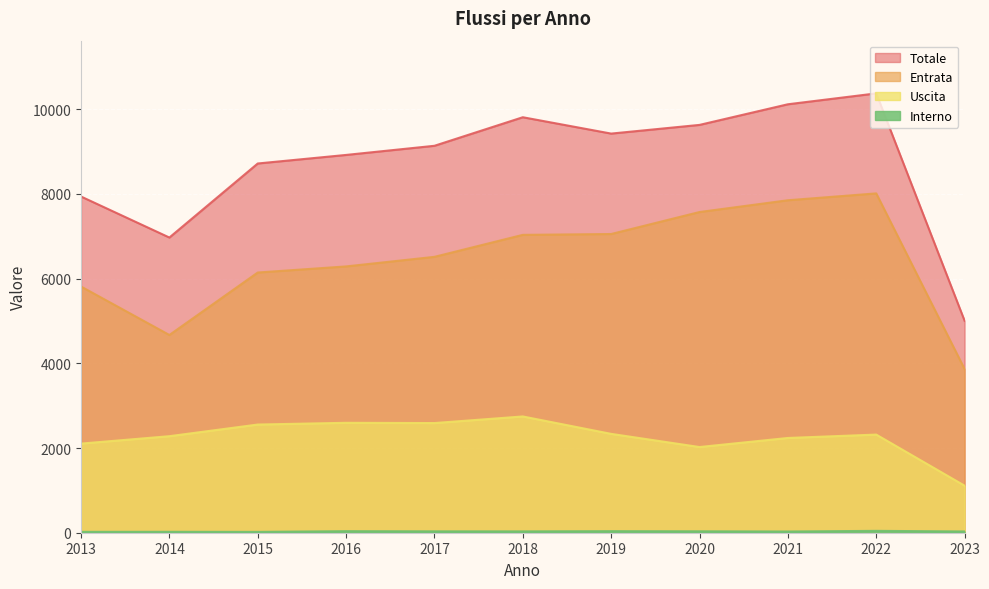

Which has a higher value, 2018 or 2013?

2018